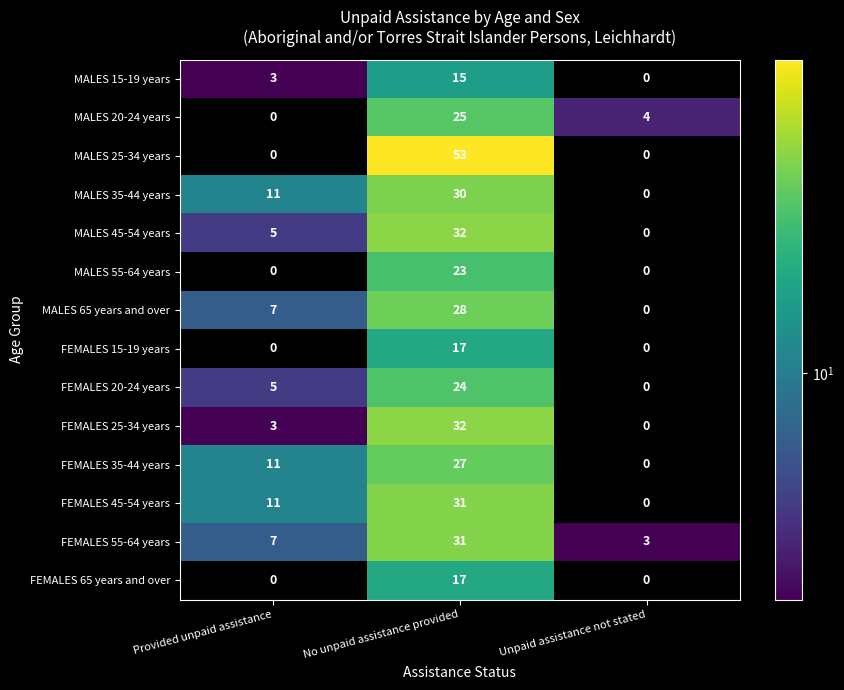

Which series has the widest spread of values?

MALES 25-34 years